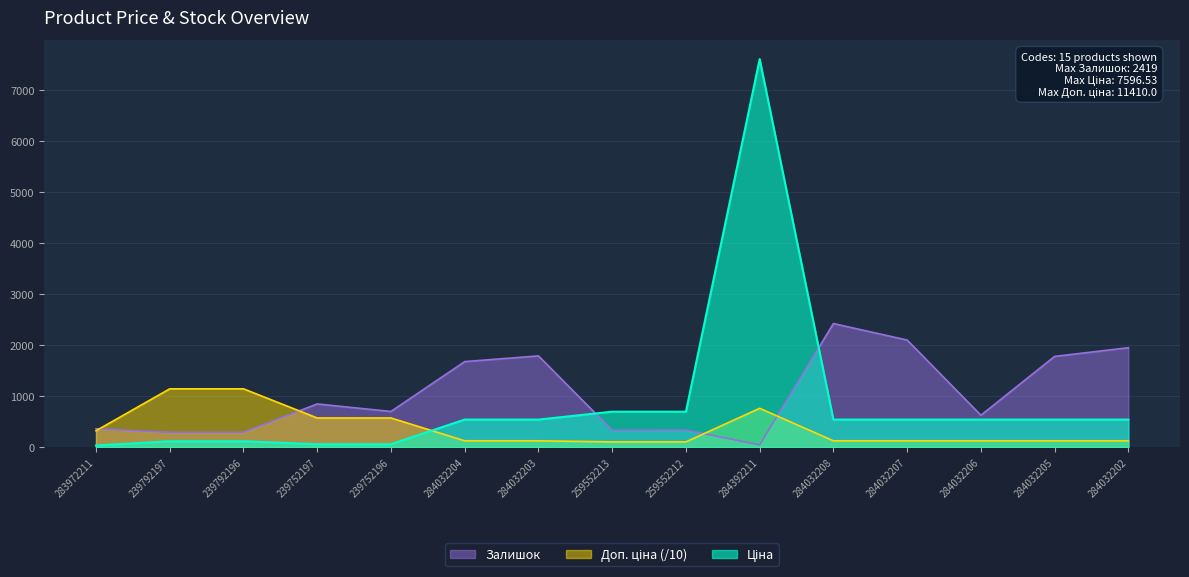

What is the difference between the second highest and second lowest values in the Ціна series?

636.7